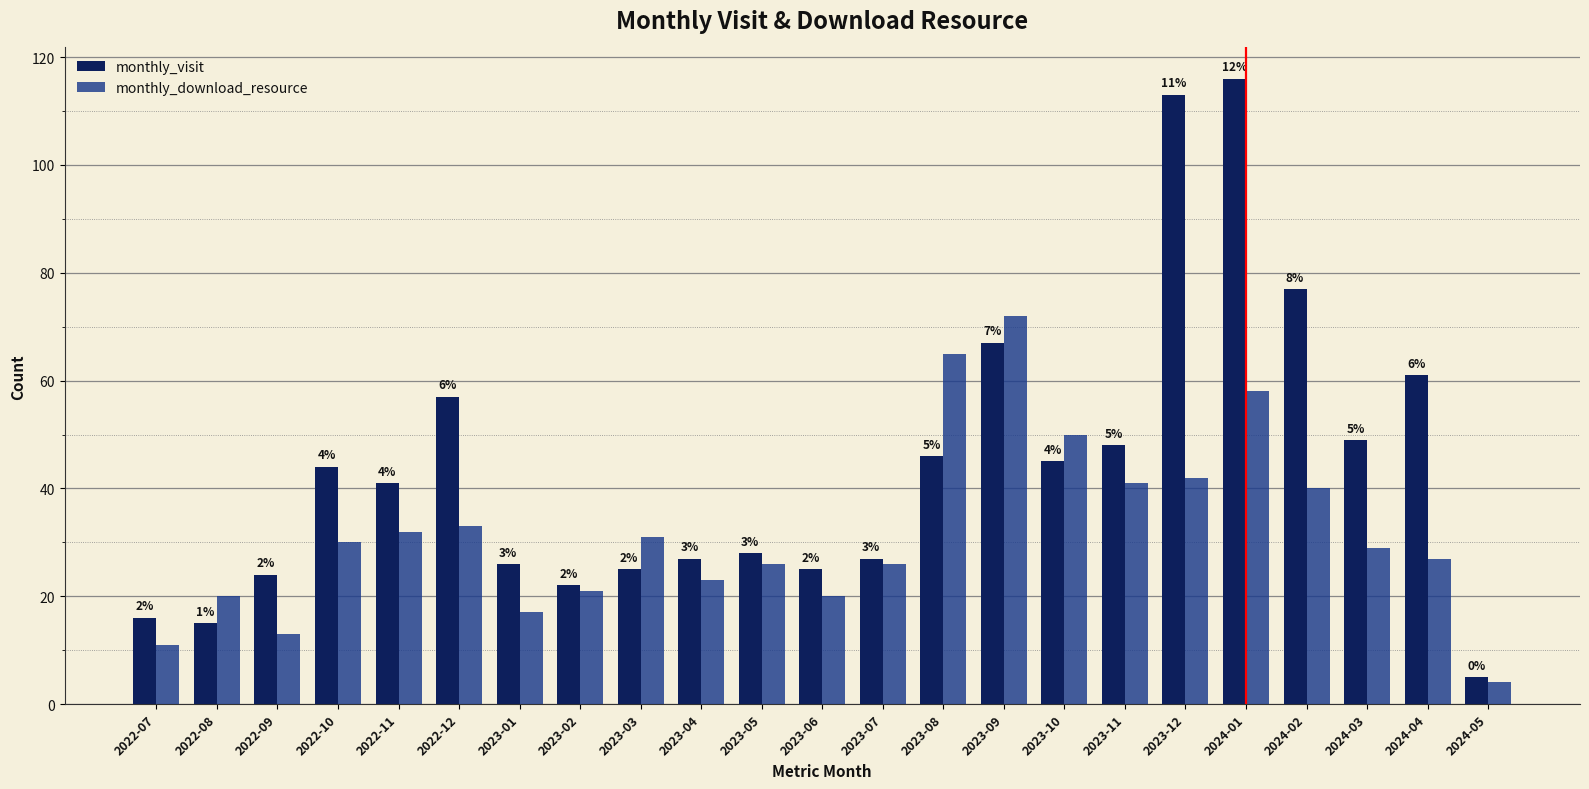

True or false: monthly_download_resource has a value of 52 at 2024-03.

False